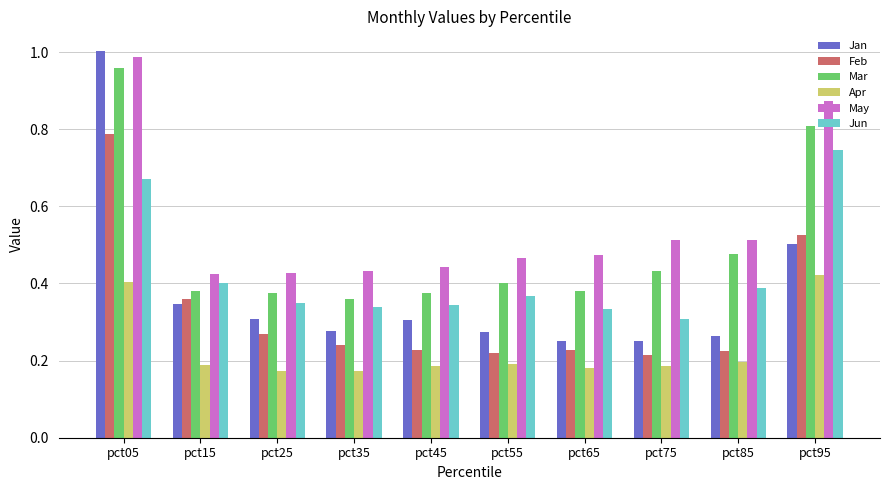

What is the average value of the May series?

0.6